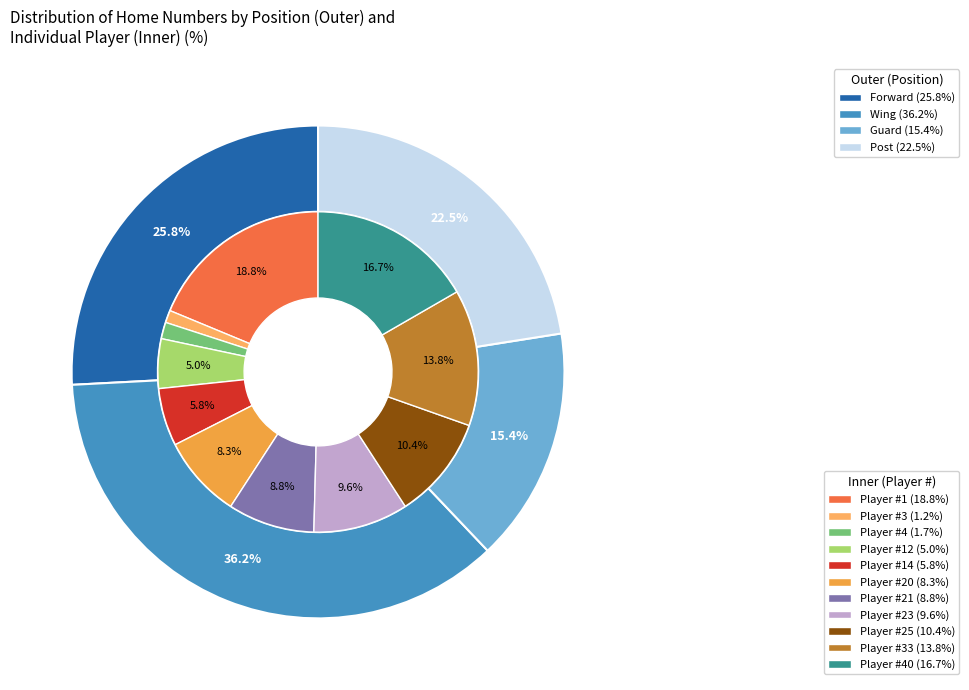

To the nearest percent, what is the combined percentage of 20 and 25?

19%